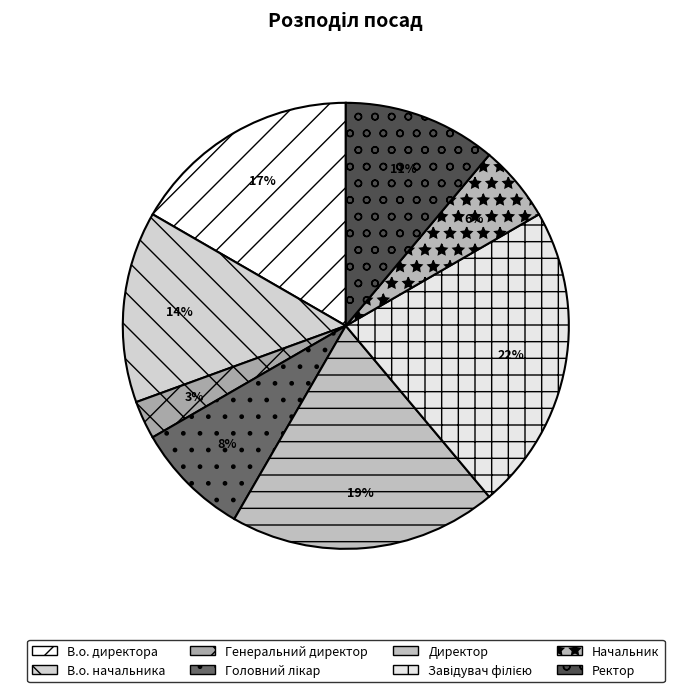

To the nearest percent, what portion does Ректор represent?

11%